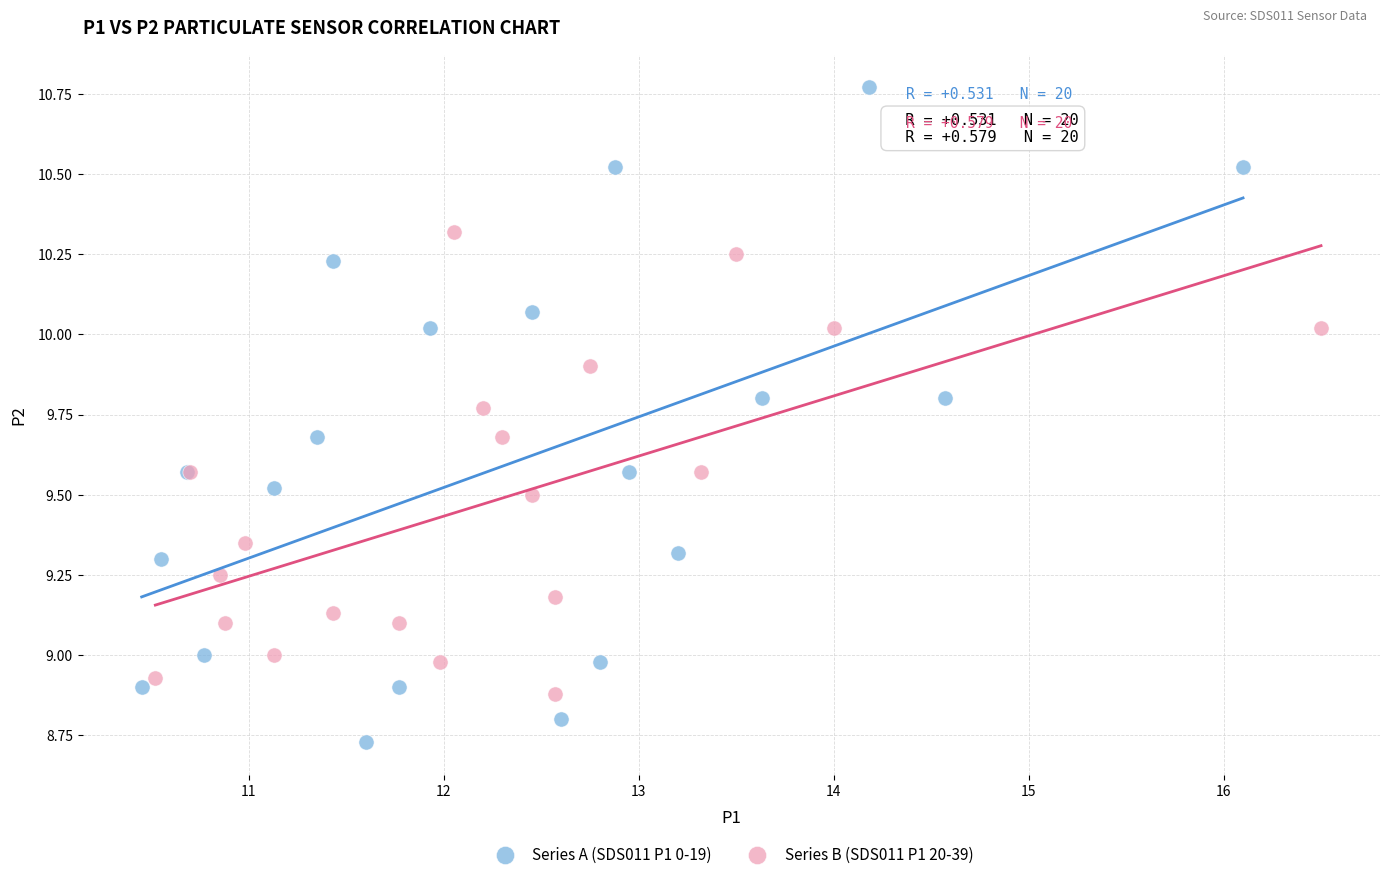

Which series contains the highest Y value?

Series A (SDS011 P1 0-19)